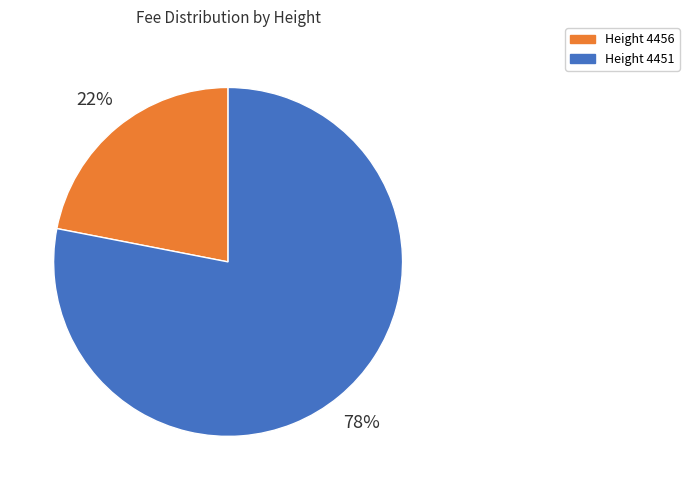

Which slice is the smallest?

Height 4456